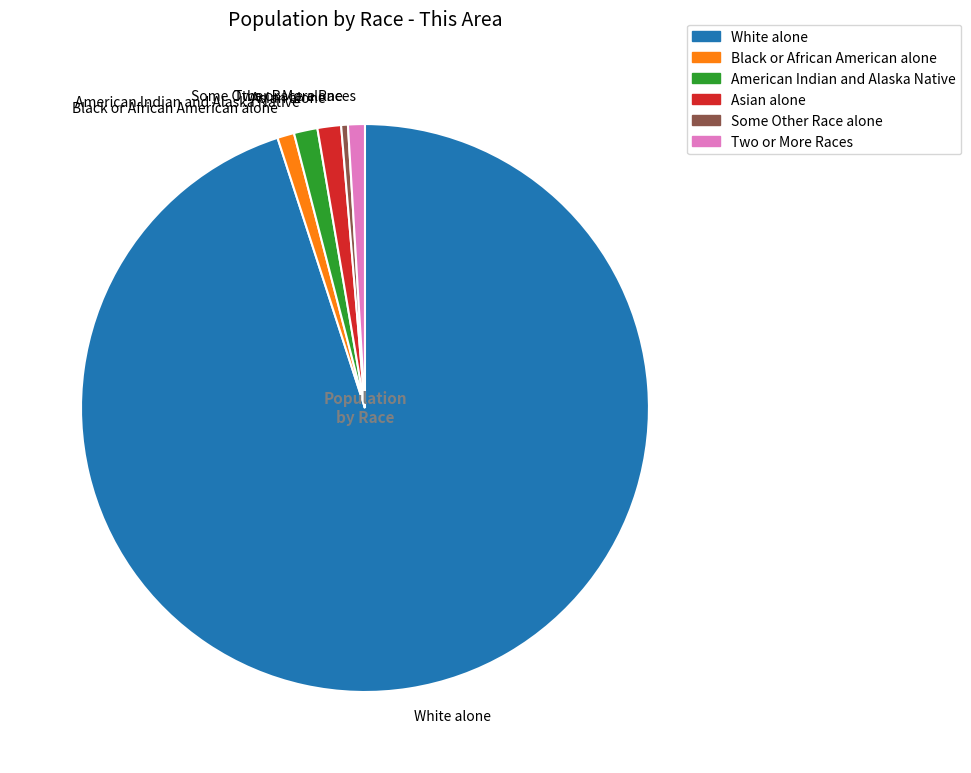

What is the smallest slice in the pie chart?

Some Other Race alone